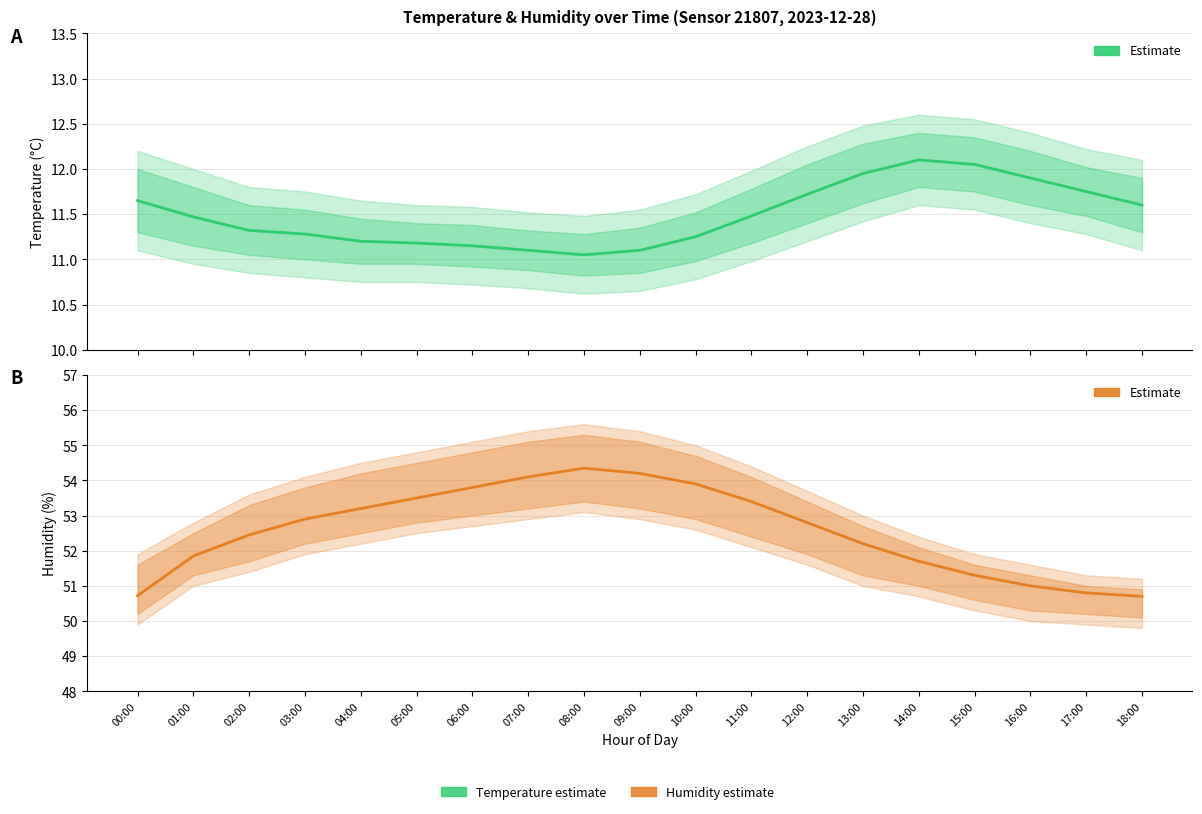

True or false: Humidity (%) and Temperature (°C) intersect in this chart.

False